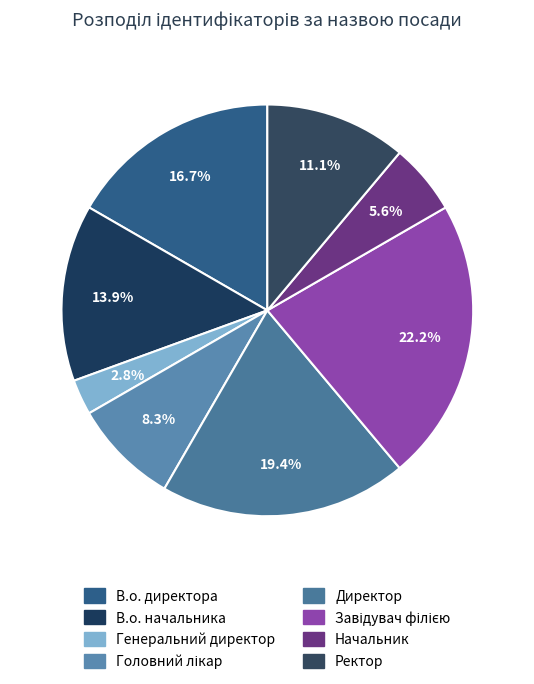

To the nearest percent, what is the combined percentage of Головний лікар and В.о. начальника?

22%